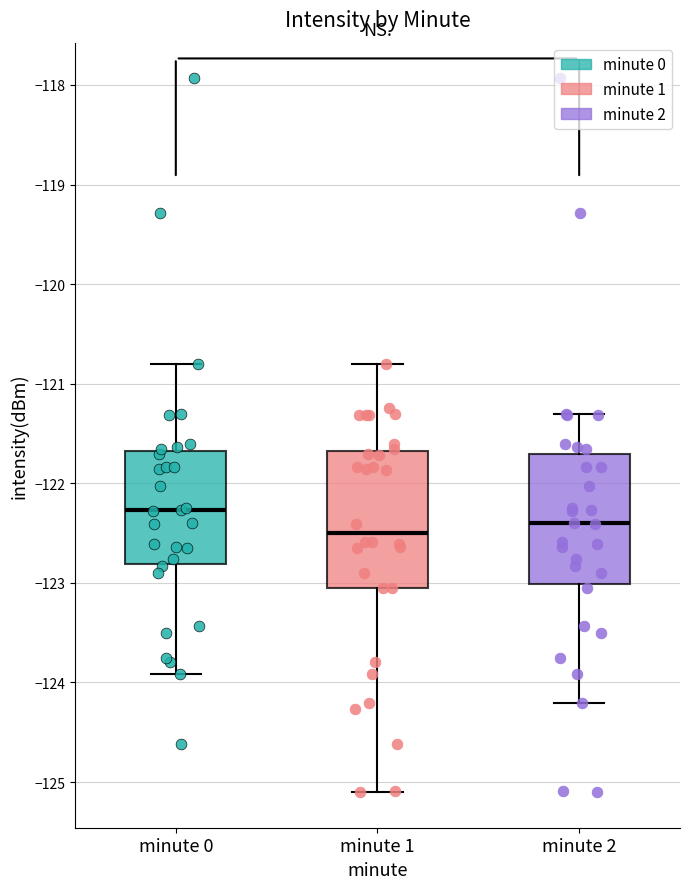

Where does the median line of the box for minute 2 sit on the y-axis? The values are not printed on the chart, so give them approximately, as read against the axis.

-122.4